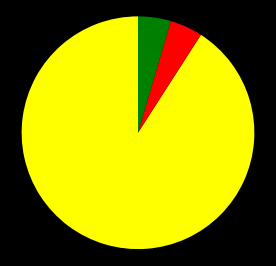

Does any single category account for the majority?

Yes